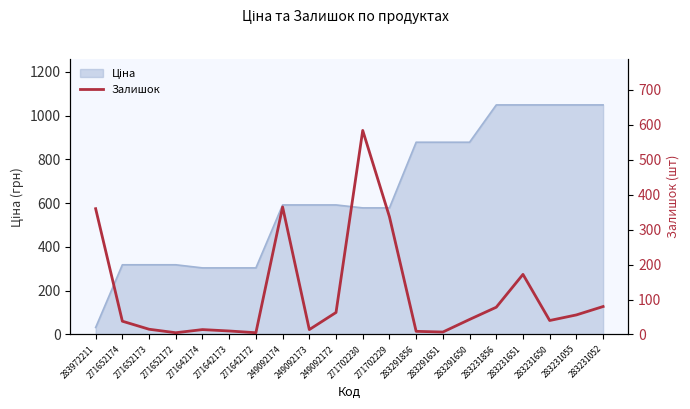

What is the label of the 19th point from the right?

271652174